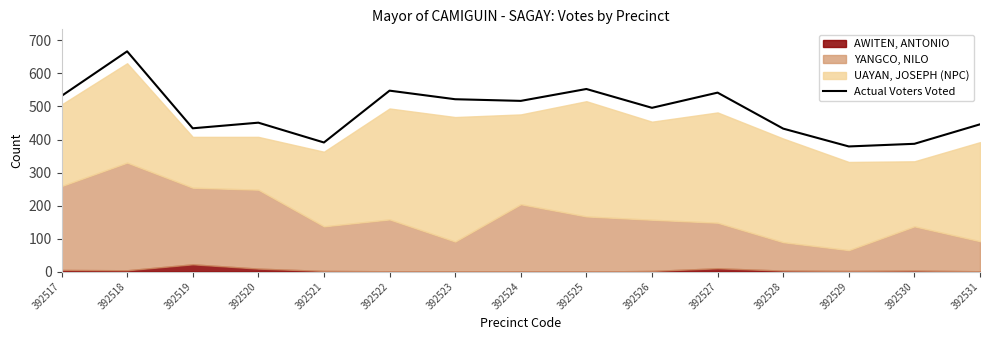

Where is the first local minimum?

392519